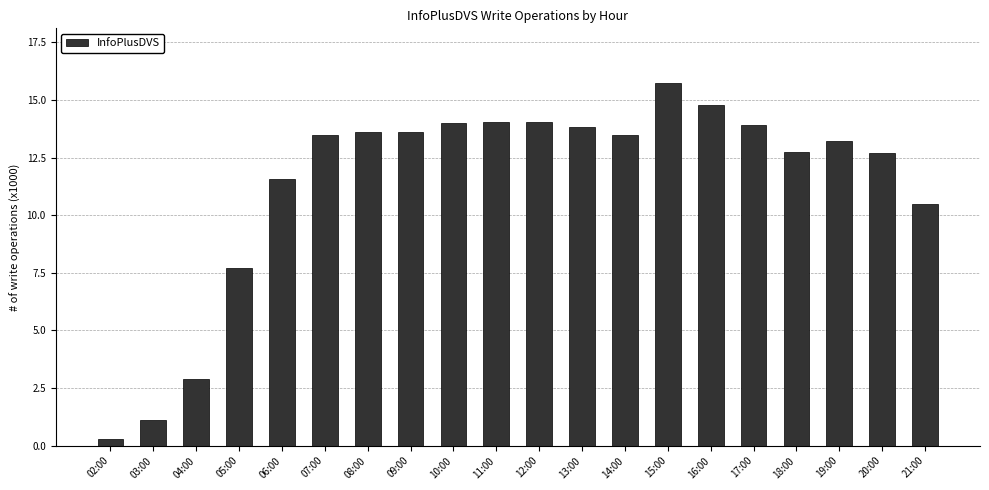

Where is the data nearest to the value 8?

05:00